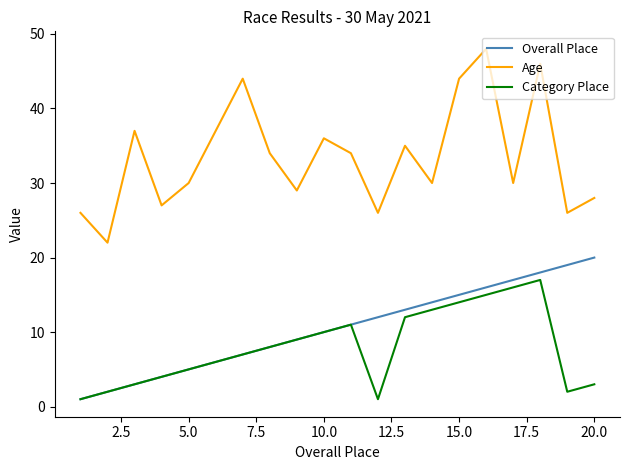

Which series has the largest total across all categories?

Age